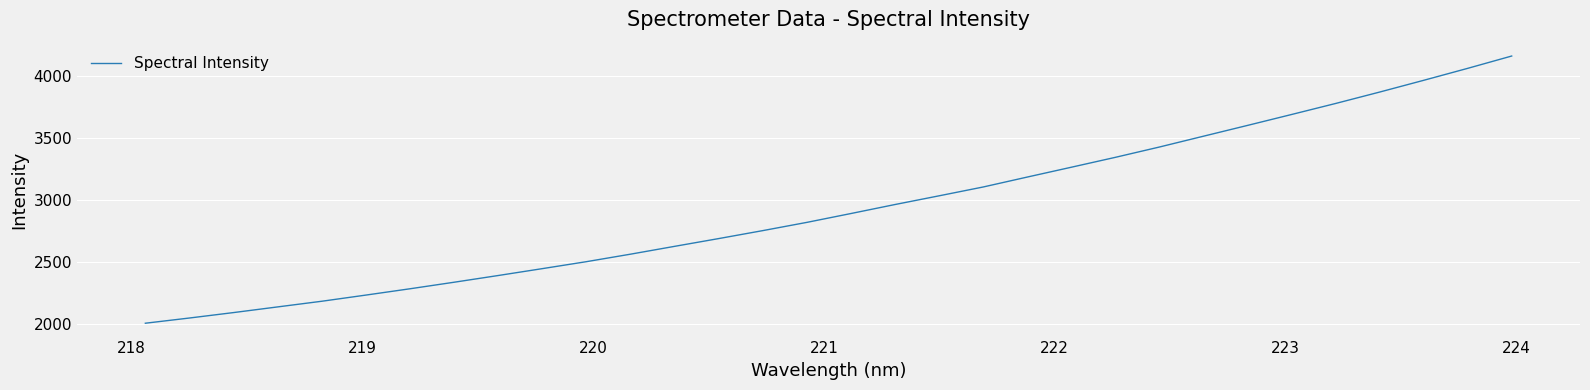

What is the maximum value shown in the chart?

4162.7